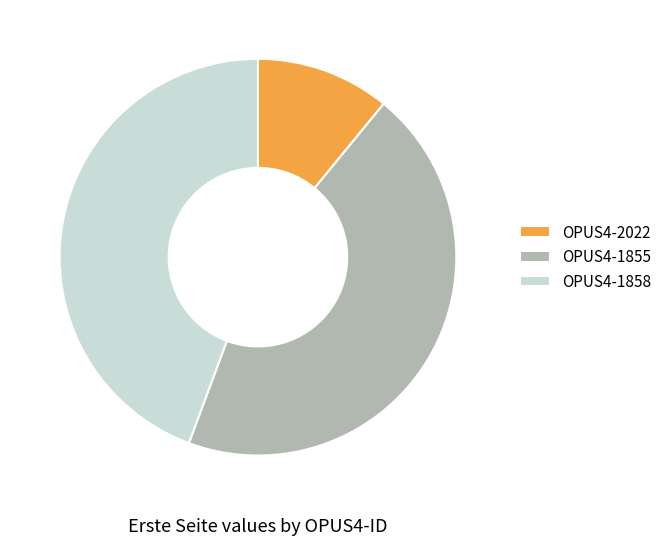

Does OPUS4-1855 represent more than half of the total?

No